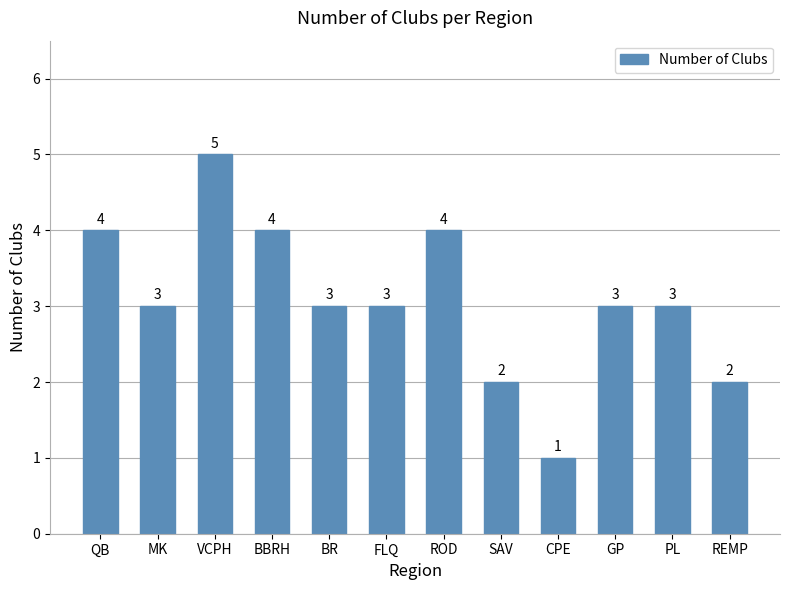

How many data points does each series have?

12